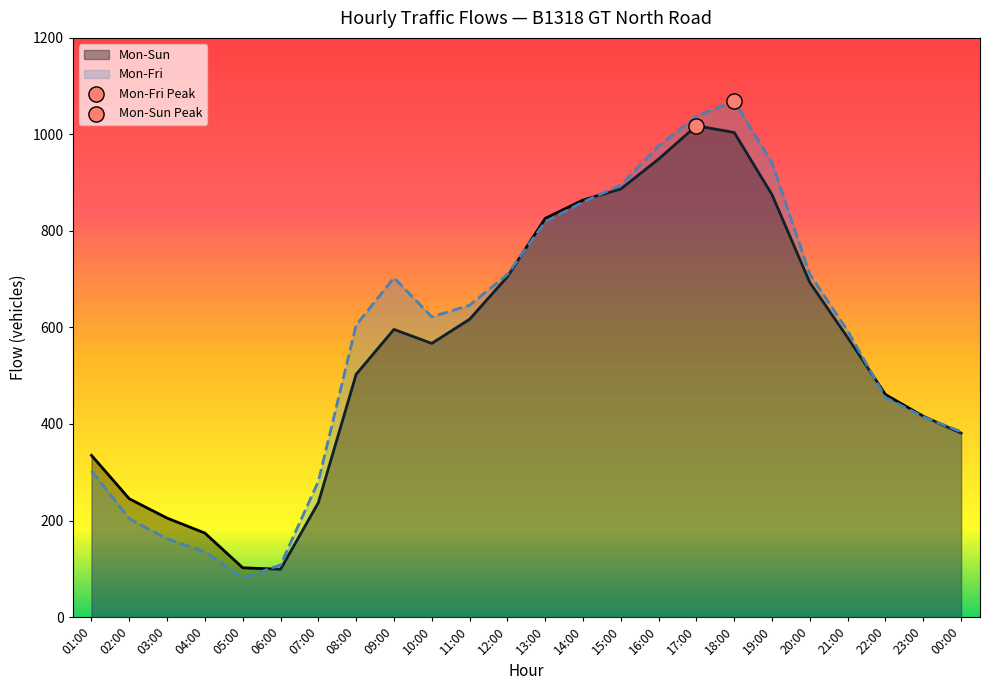

What is the total value across all series at 12:00?

1415